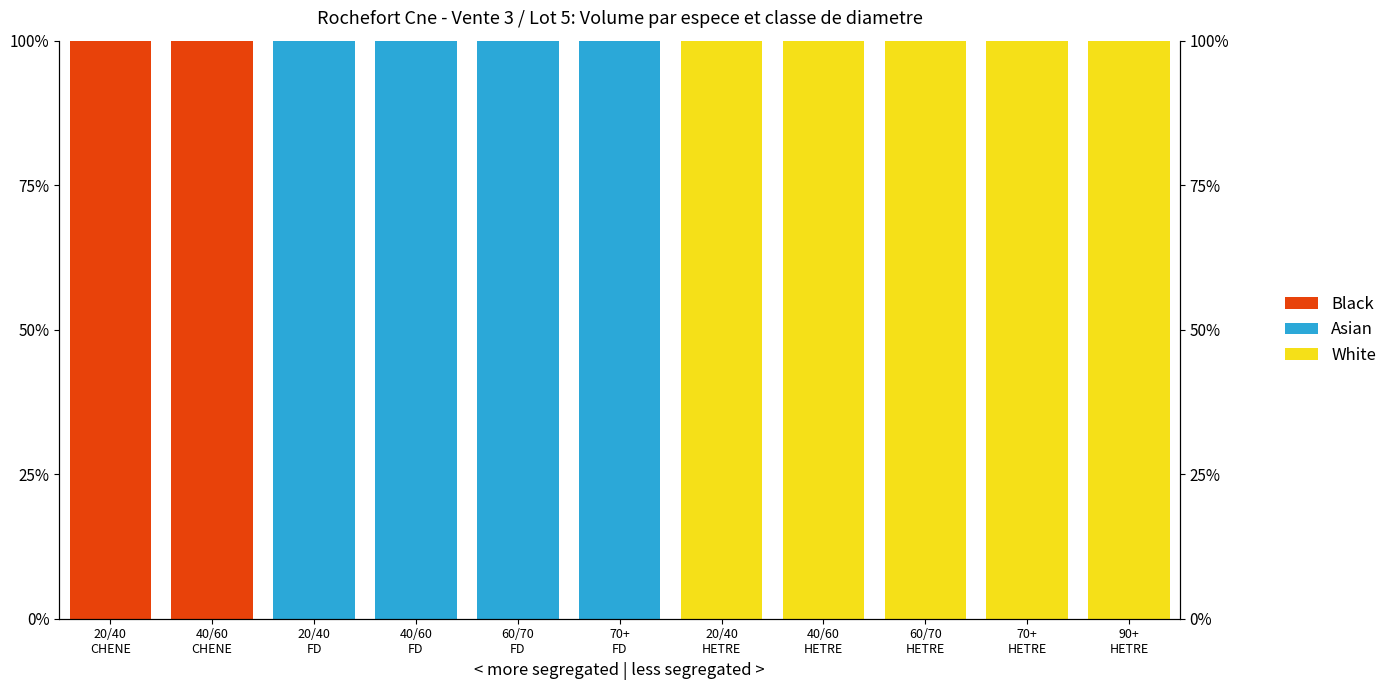

What is the average value of the Asian series?

36